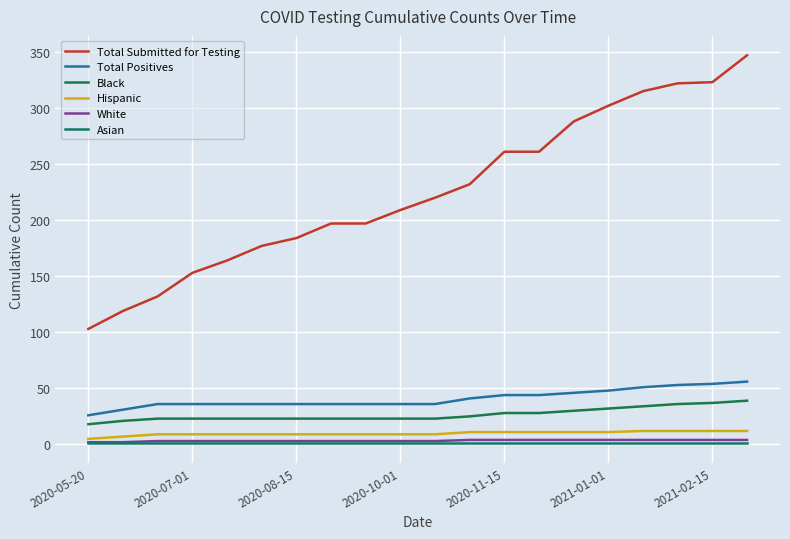

True or false: Hispanic and Black intersect in this chart.

False